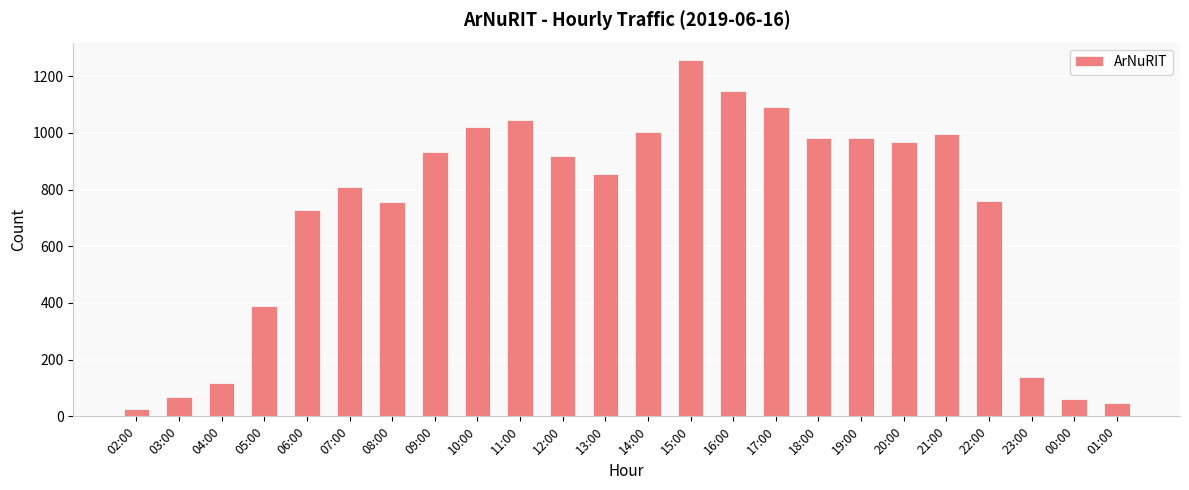

Which has a higher value, 11:00 or 04:00?

11:00